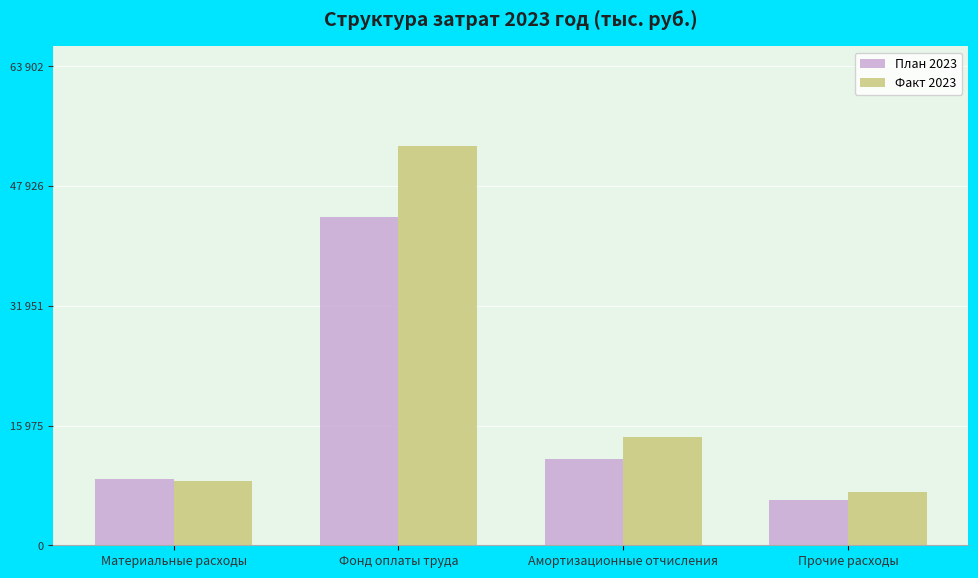

The План 2023 series shows 6006.9 at Прочие расходы. True or false?

True